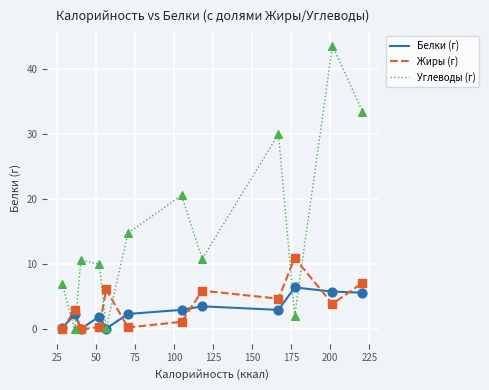

Which series has the largest range (max minus min)?

Углеводы (г)